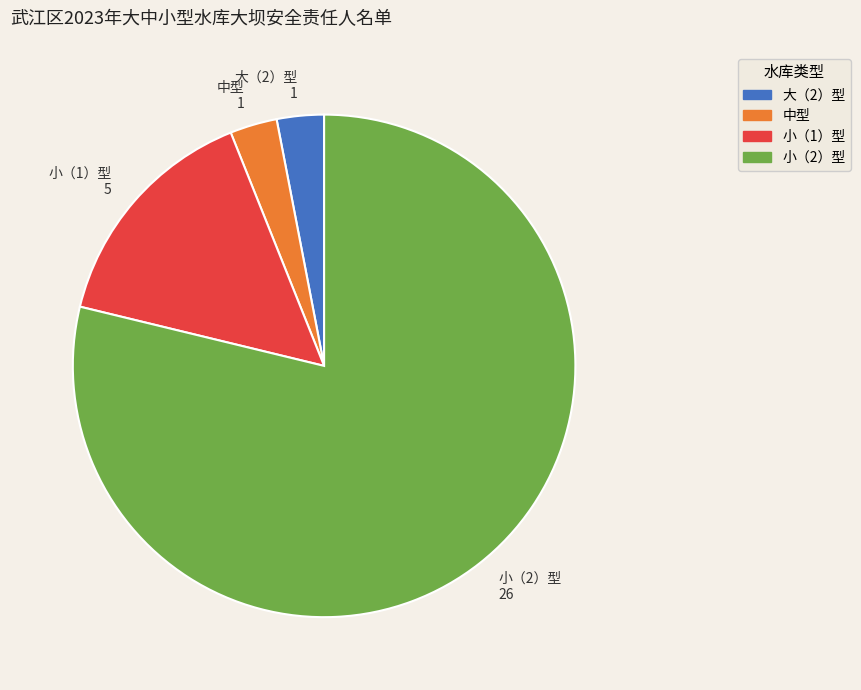

Is the sum of 中型 1 and 小（2）型 26 greater than half?

Yes